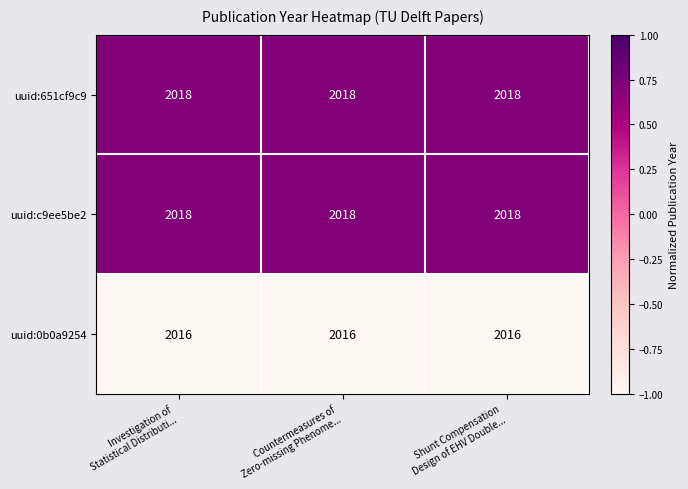

What is the greatest value displayed?

2018